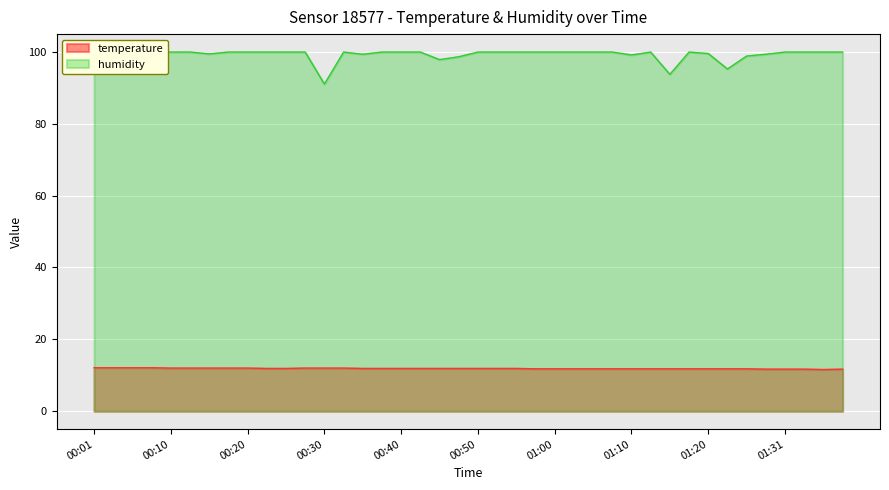

The temperature series shows 11.9 at 00:38. True or false?

True